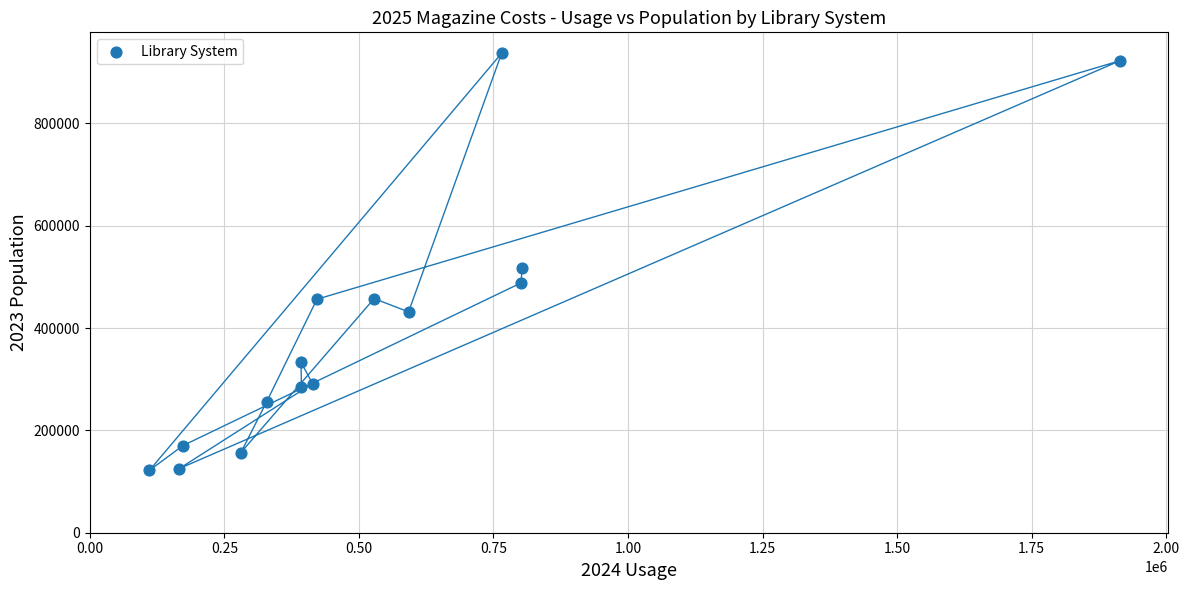

What Y value in the scatter plot is closest to 529698?

517981